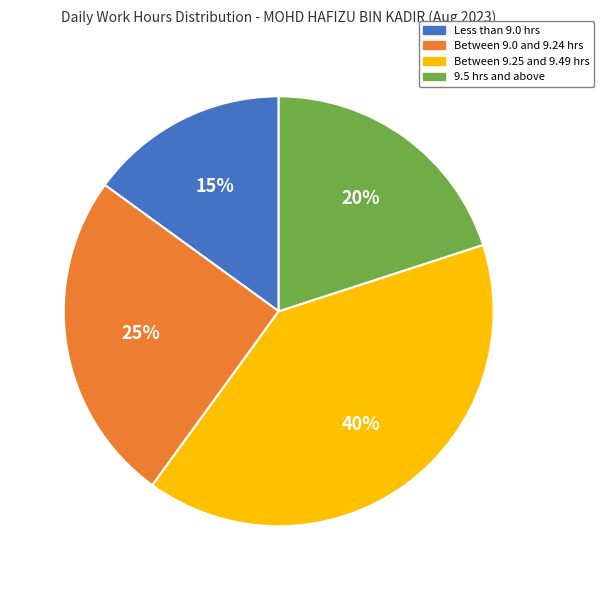

Combined, do 9.5 hrs and above and Between 9.0 and 9.24 hrs account for over 50%?

No